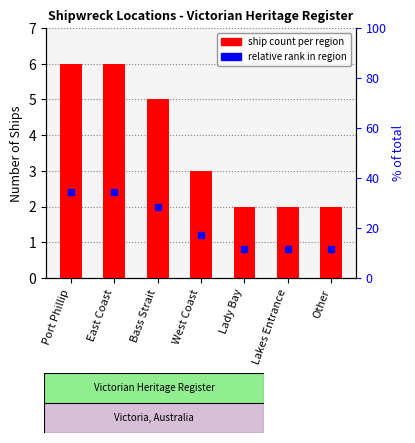

What is the maximum value shown in the chart?

6